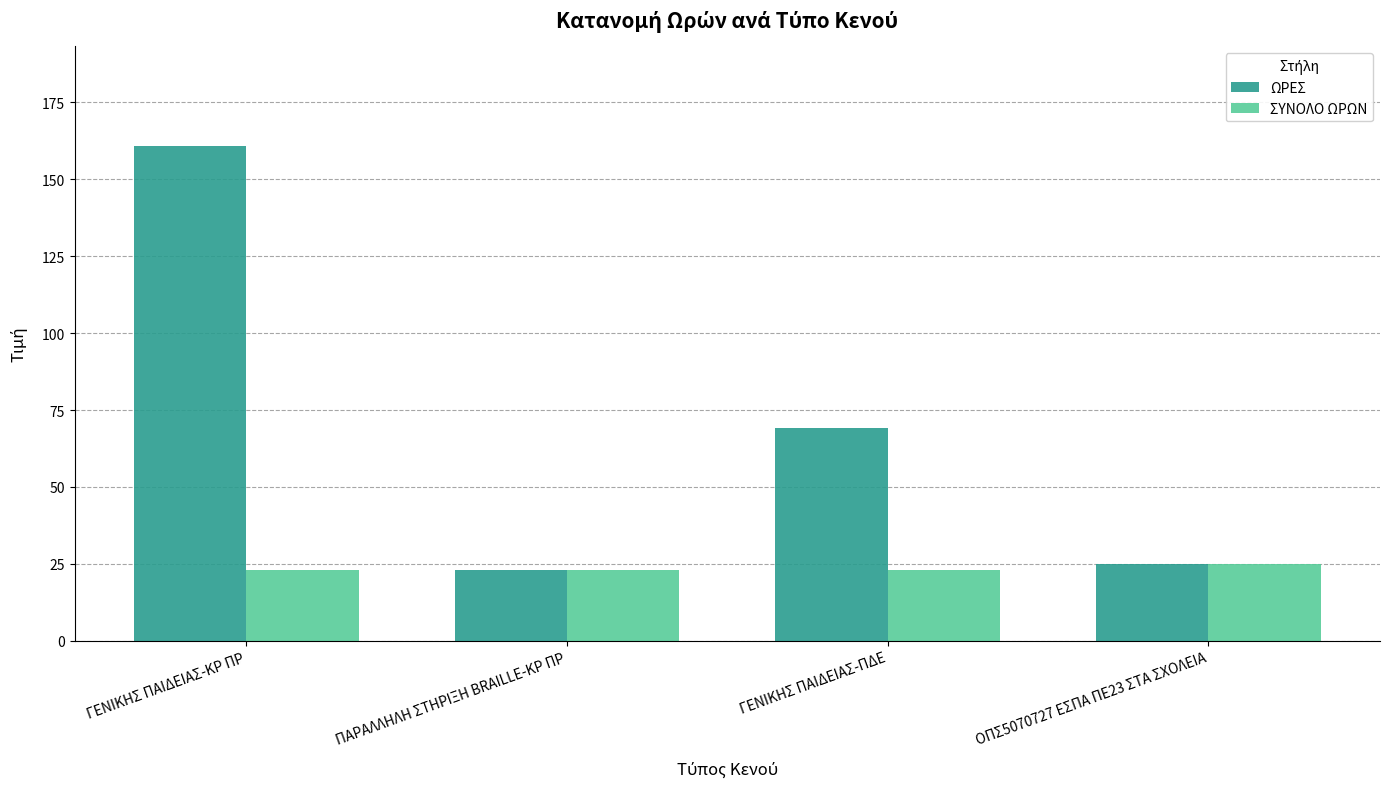

What is the lowest value of the ΣΥΝΟΛΟ ΩΡΩΝ series?

23